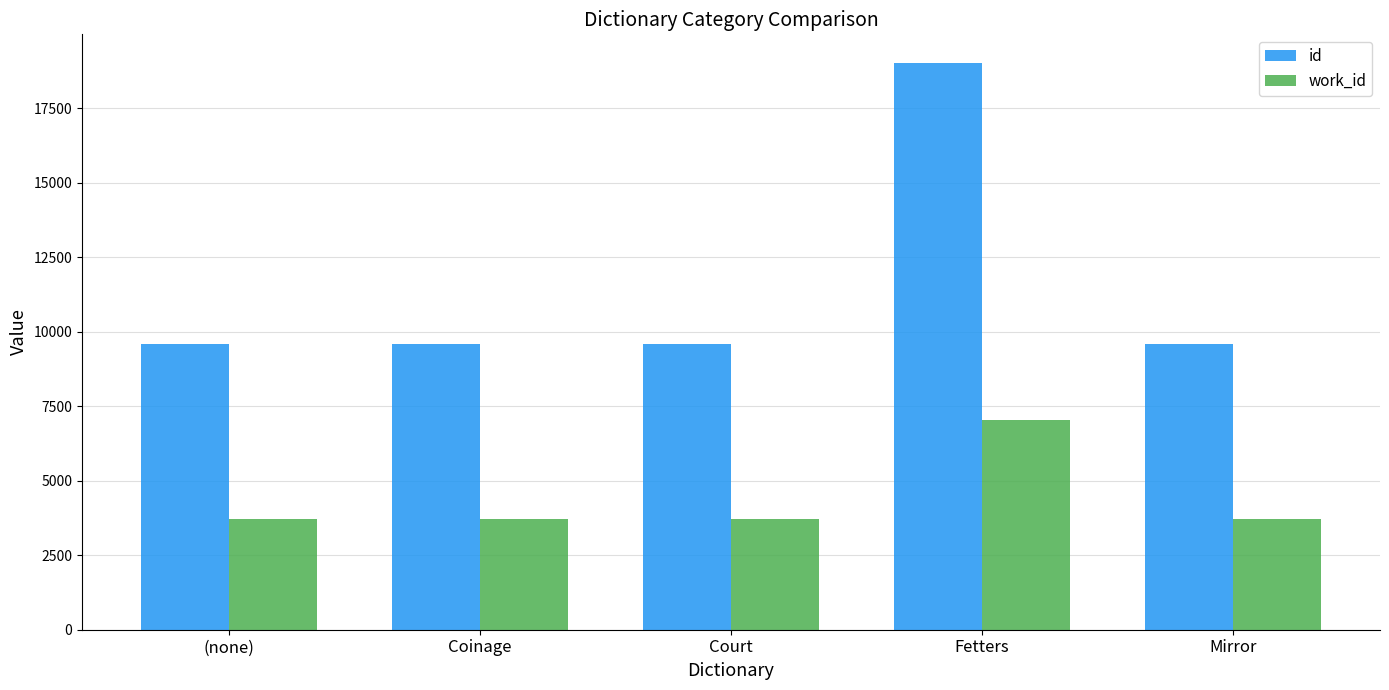

List the series in order of their overall mean, lowest first.

work_id, id